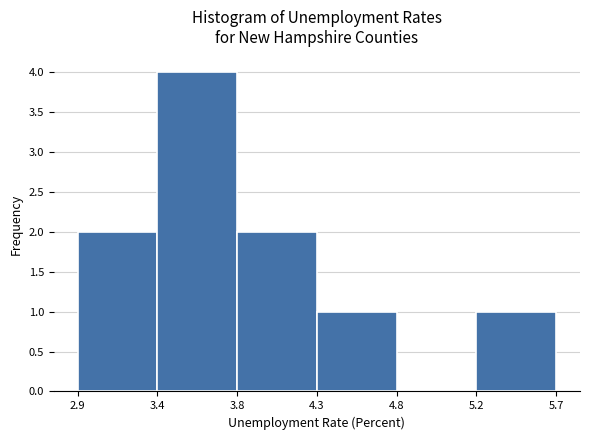

Reading left to right, extract all data points from this chart.

2.9=2	3.4=4	3.8=2	4.3=1	4.8=0	5.2=1